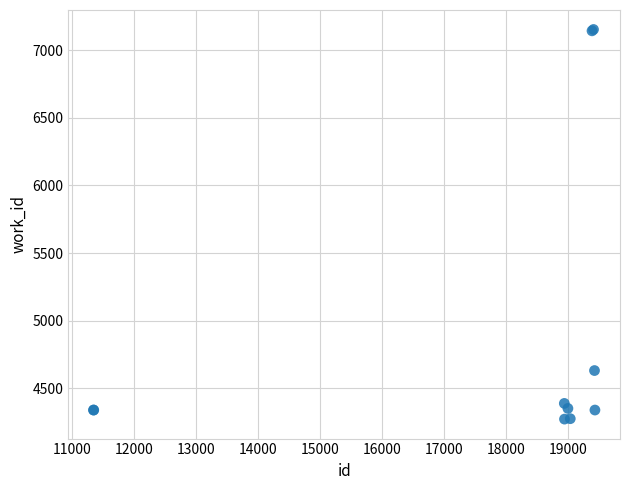

What Y value in the scatter plot is closest to 5712?

4631